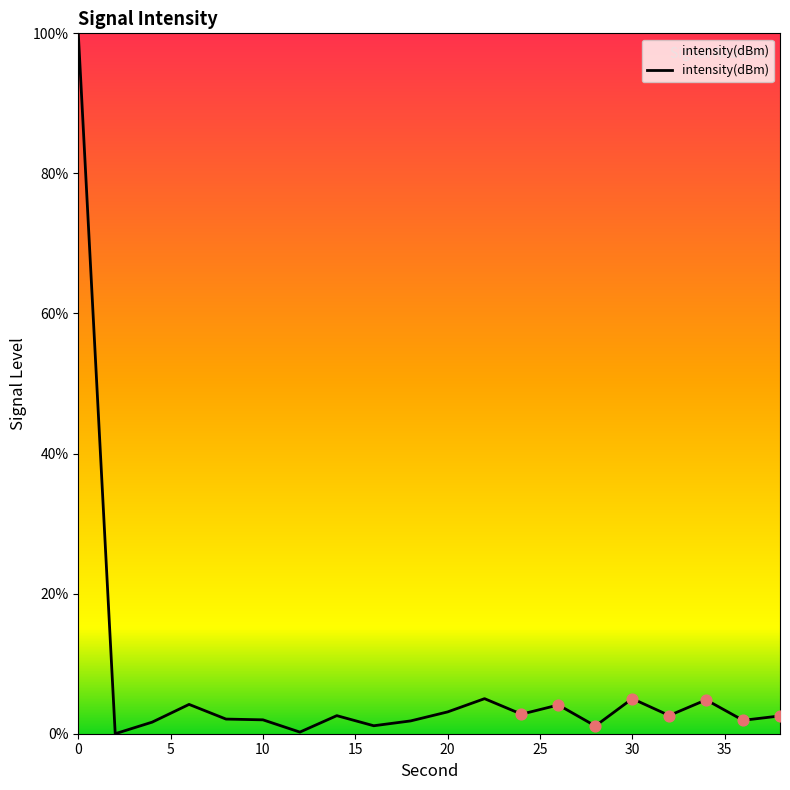

What is the maximum value shown in the chart?

100.0